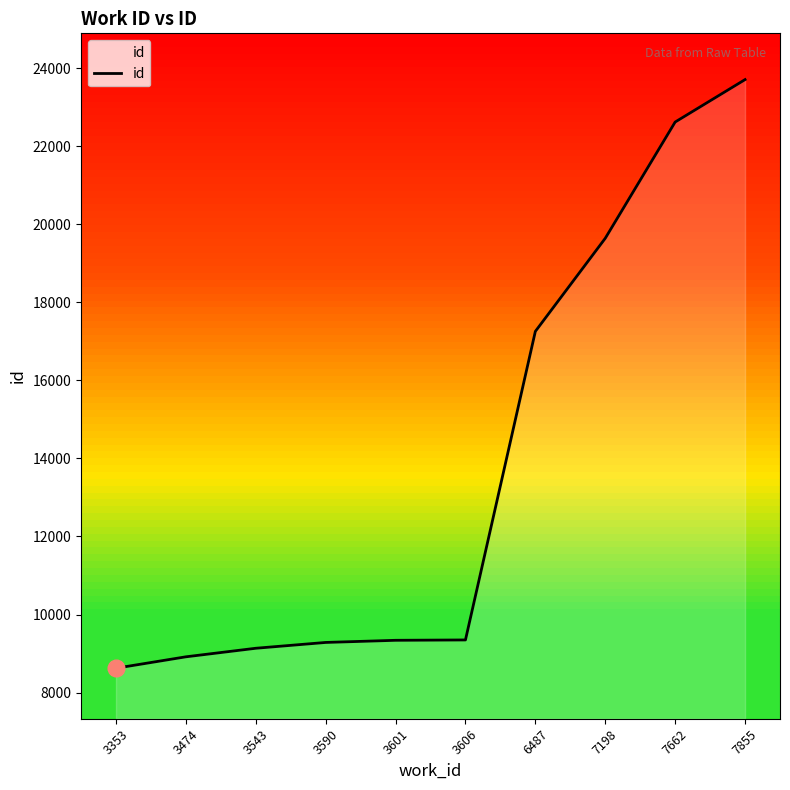

The value at 7855 is 35365. True or false?

False